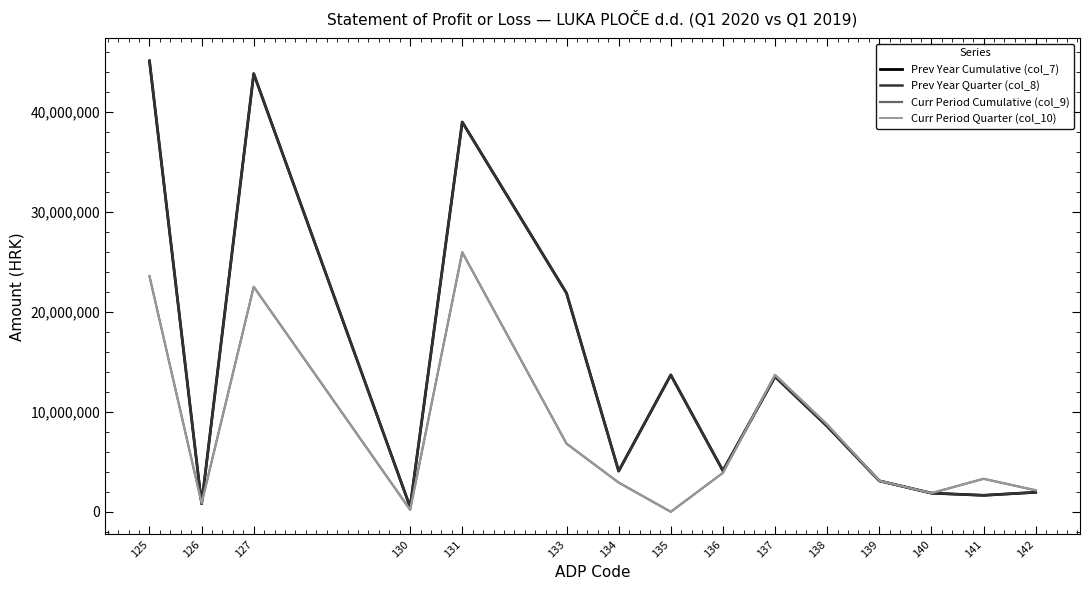

True or false: Curr Period Cumulative (col_9) and Curr Period Quarter (col_10) cross at least once.

False